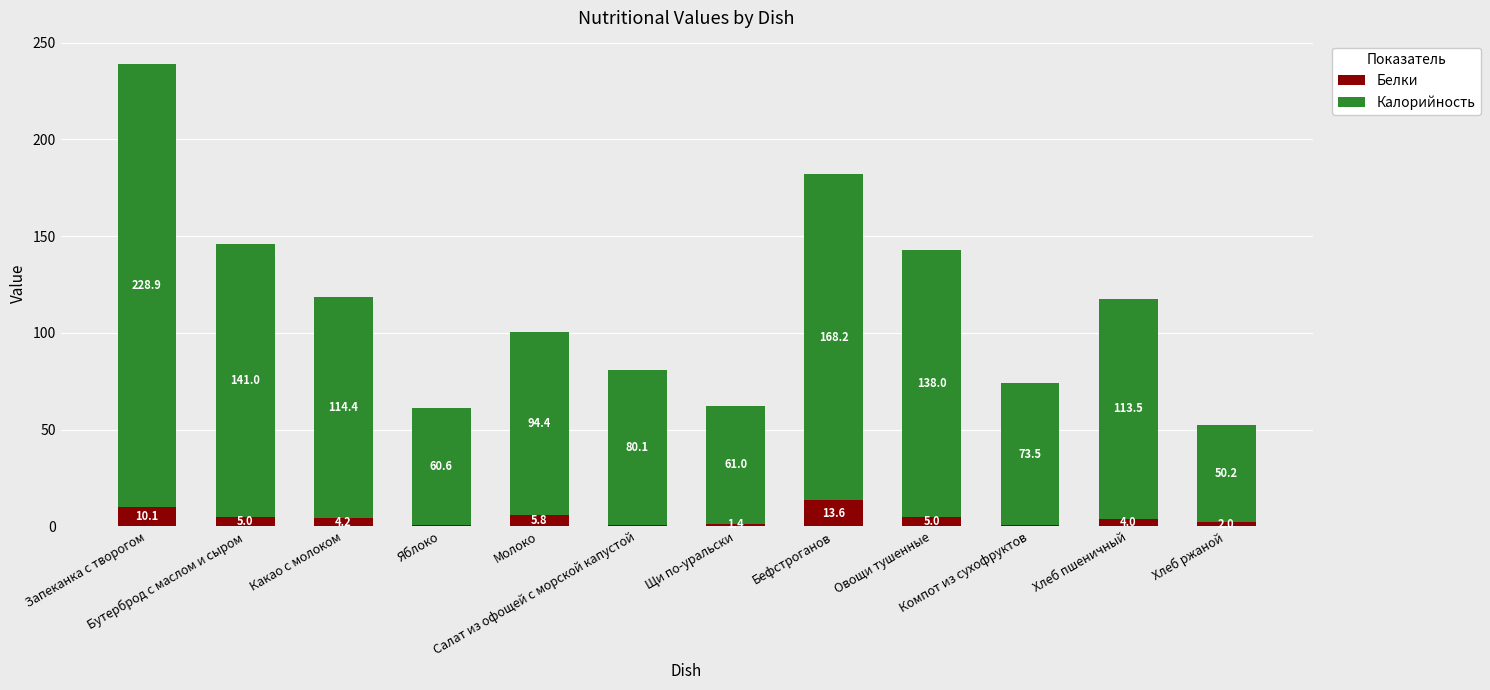

At which label does Белки first exceed 4?

Запеканка с творогом